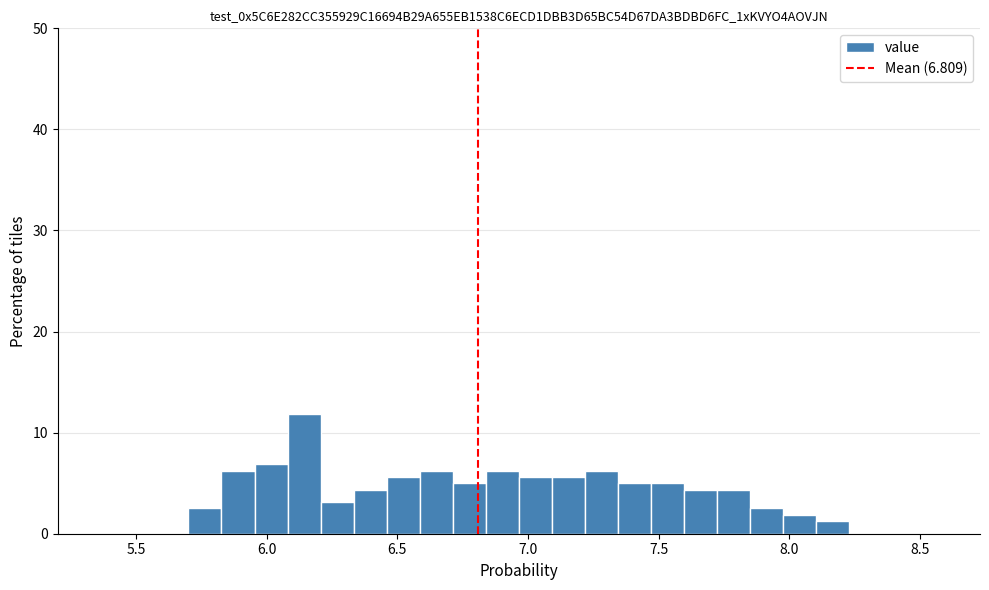

Read against the x-axis, roughly where is the centre of the tallest bar?

6.15